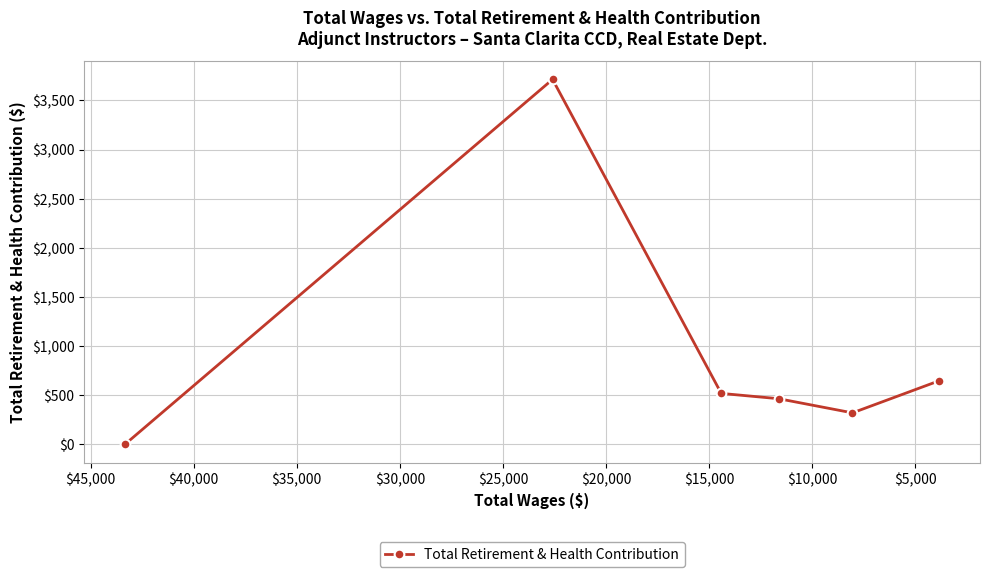

Does the chart display data point markers on the line(s)?

Yes